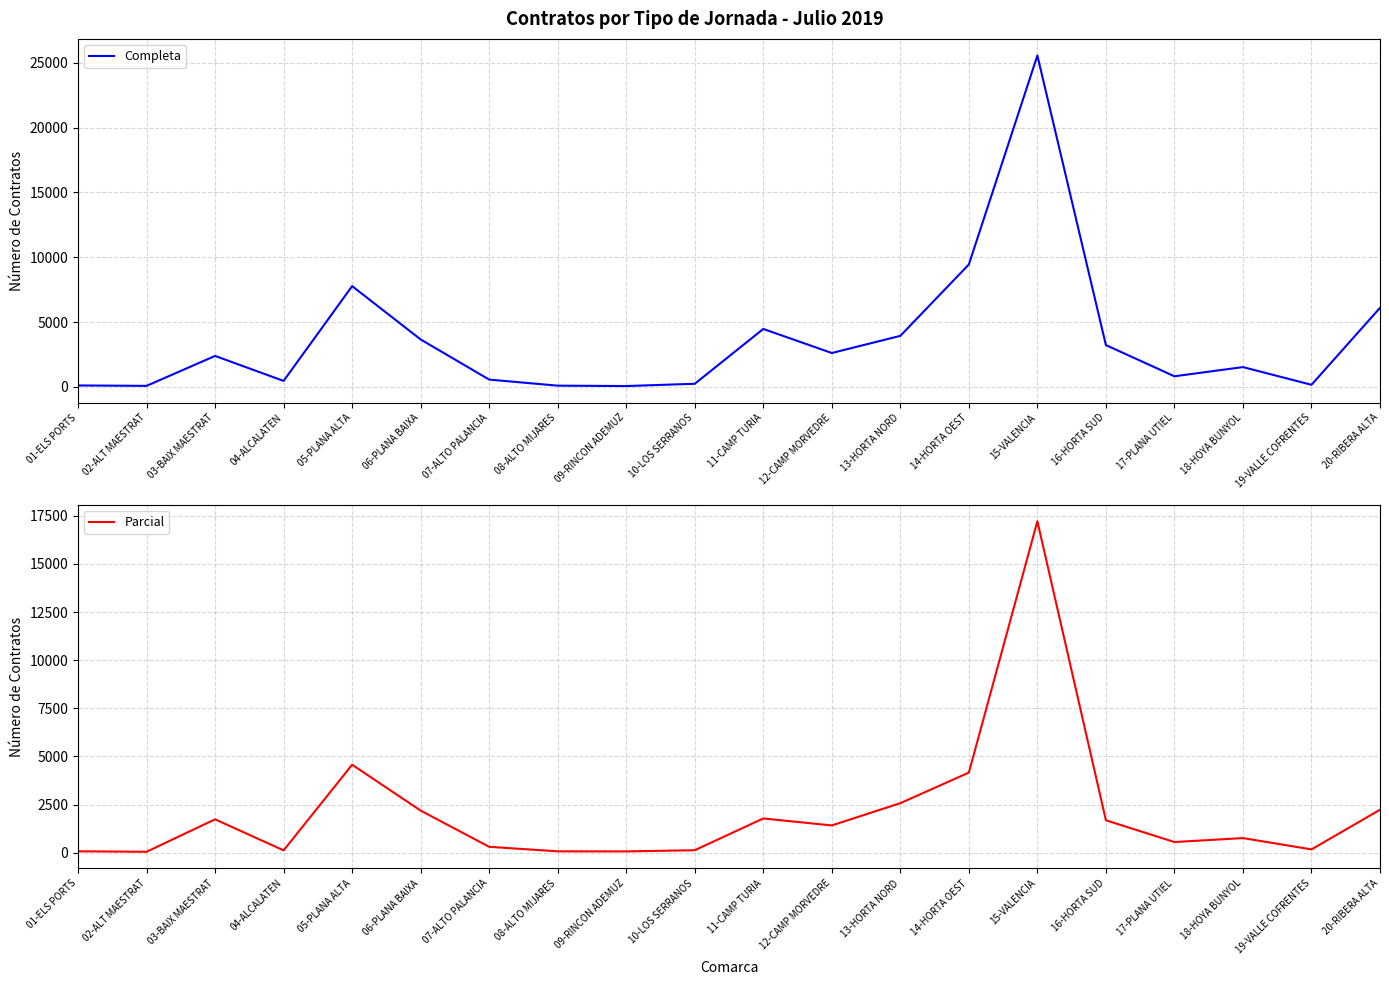

True or false: Parcial has a value of 76 at 19-VALLE COFRENTES.

False